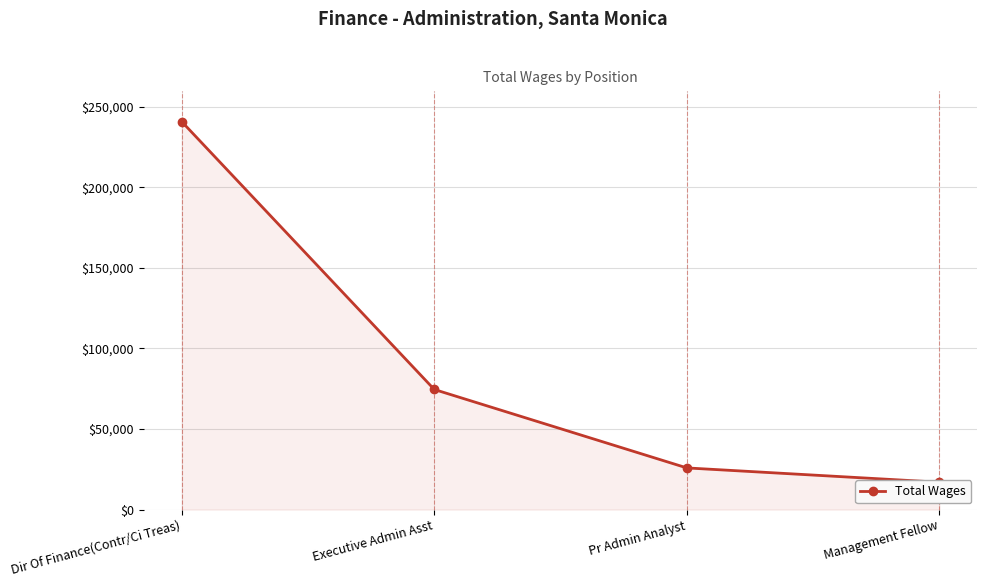

What is the change in value from Dir Of Finance(Contr/Ci Treas) to Pr Admin Analyst?

-214853